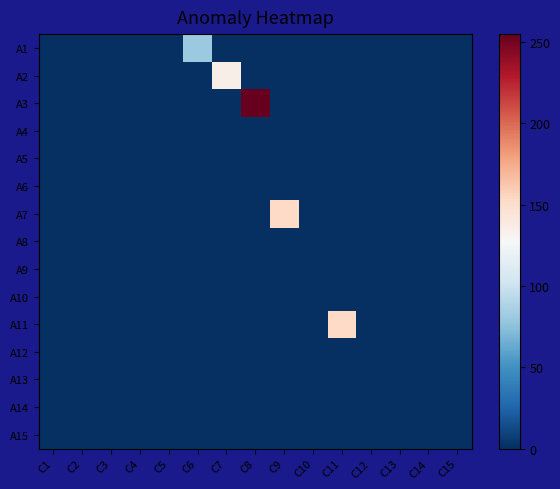

List the series in order of their peak value, highest first.

A3, A7, A11, A2, A1, A4, A5, A6, A8, A9, A10, A12, A13, A14, A15